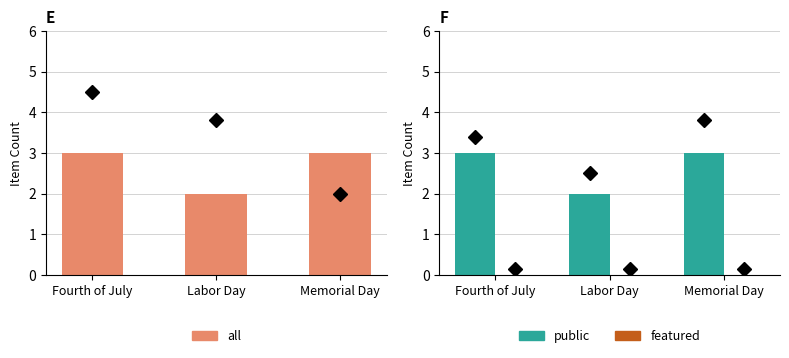

Reading left to right, transcribe all the data shown in this chart.

all: 3	2	3
public: 3	2	3
featured: 0	0	0